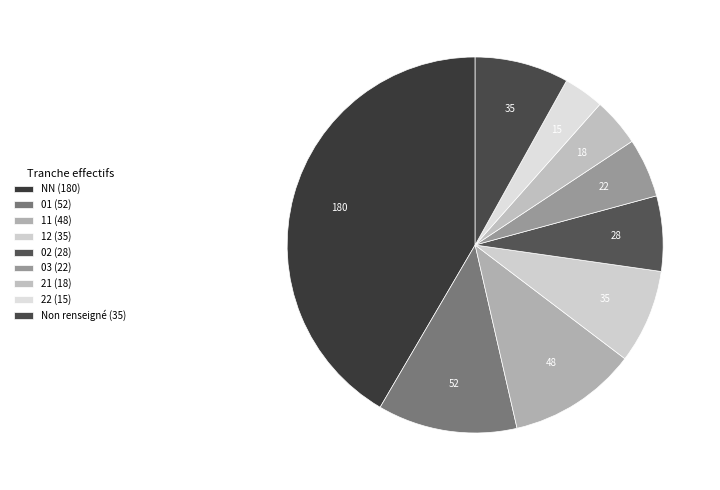

What is the smallest slice in the pie chart?

22 (15)